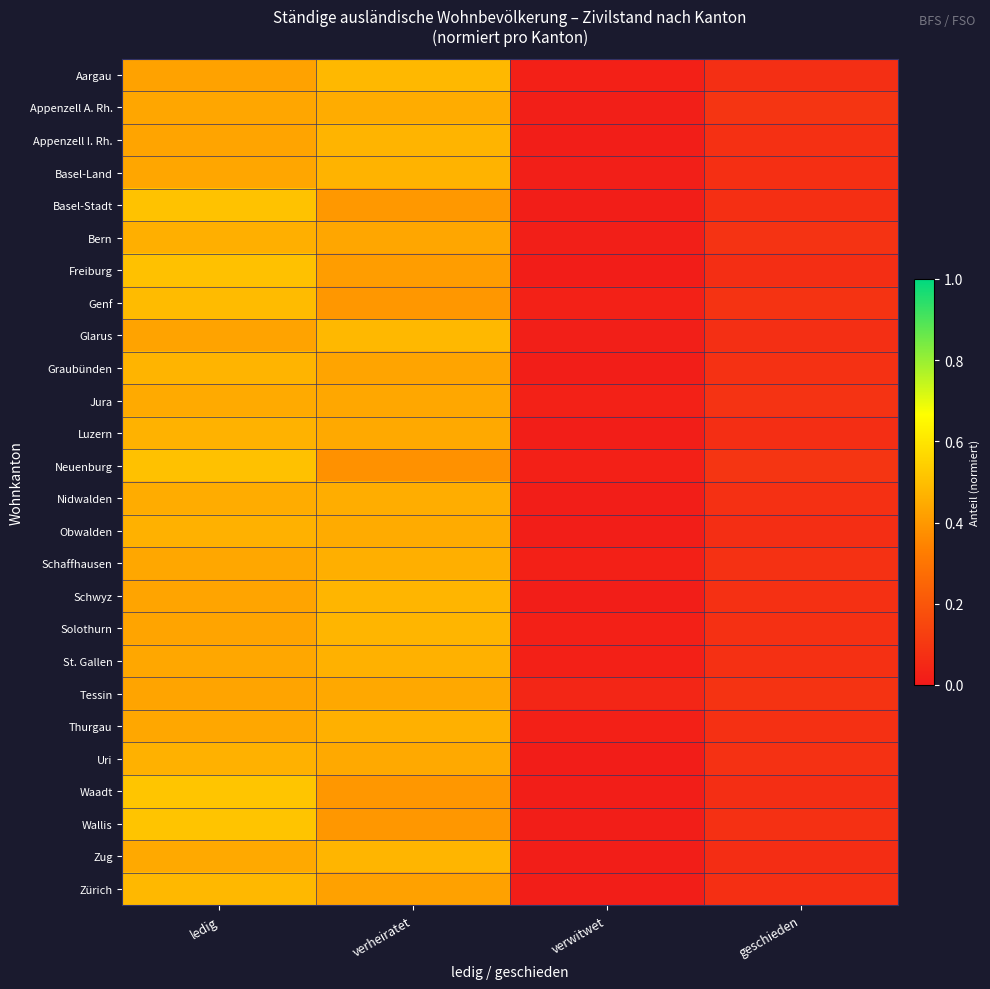

Reading right to left, what are all the values shown in this chart?

Aargau: geschieden=0.1	verwitwet=0.0	verheiratet=0.5	ledig=0.4
Appenzell A. Rh.: geschieden=0.1	verwitwet=0.0	verheiratet=0.5	ledig=0.4
Appenzell I. Rh.: geschieden=0.1	verwitwet=0.0	verheiratet=0.5	ledig=0.4
Basel-Land: geschieden=0.1	verwitwet=0.0	verheiratet=0.5	ledig=0.4
Basel-Stadt: geschieden=0.1	verwitwet=0.0	verheiratet=0.4	ledig=0.5
Bern: geschieden=0.1	verwitwet=0.0	verheiratet=0.4	ledig=0.5
Freiburg: geschieden=0.1	verwitwet=0.0	verheiratet=0.4	ledig=0.5
Genf: geschieden=0.1	verwitwet=0.0	verheiratet=0.4	ledig=0.5
Glarus: geschieden=0.1	verwitwet=0.0	verheiratet=0.5	ledig=0.4
Graubünden: geschieden=0.1	verwitwet=0.0	verheiratet=0.4	ledig=0.5
Jura: geschieden=0.1	verwitwet=0.0	verheiratet=0.4	ledig=0.4
Luzern: geschieden=0.1	verwitwet=0.0	verheiratet=0.4	ledig=0.5
Neuenburg: geschieden=0.1	verwitwet=0.0	verheiratet=0.4	ledig=0.5
Nidwalden: geschieden=0.1	verwitwet=0.0	verheiratet=0.5	ledig=0.5
Obwalden: geschieden=0.1	verwitwet=0.0	verheiratet=0.4	ledig=0.5
Schaffhausen: geschieden=0.1	verwitwet=0.0	verheiratet=0.5	ledig=0.4
Schwyz: geschieden=0.1	verwitwet=0.0	verheiratet=0.5	ledig=0.4
Solothurn: geschieden=0.1	verwitwet=0.0	verheiratet=0.5	ledig=0.4
St. Gallen: geschieden=0.1	verwitwet=0.0	verheiratet=0.5	ledig=0.4
Tessin: geschieden=0.1	verwitwet=0.0	verheiratet=0.4	ledig=0.4
Thurgau: geschieden=0.1	verwitwet=0.0	verheiratet=0.5	ledig=0.4
Uri: geschieden=0.1	verwitwet=0.0	verheiratet=0.4	ledig=0.5
Waadt: geschieden=0.1	verwitwet=0.0	verheiratet=0.4	ledig=0.5
Wallis: geschieden=0.1	verwitwet=0.0	verheiratet=0.4	ledig=0.5
Zug: geschieden=0.1	verwitwet=0.0	verheiratet=0.5	ledig=0.4
Zürich: geschieden=0.1	verwitwet=0.0	verheiratet=0.4	ledig=0.5